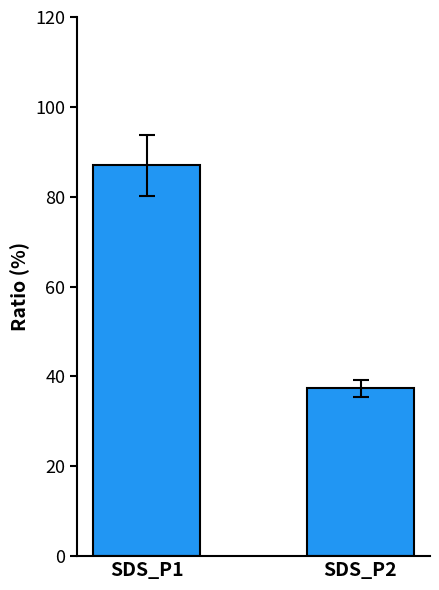

How many categories are shown in the chart?

2